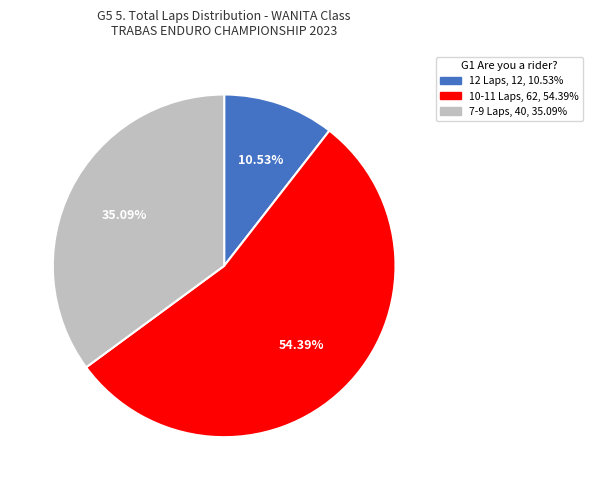

Does any single category account for the majority?

Yes